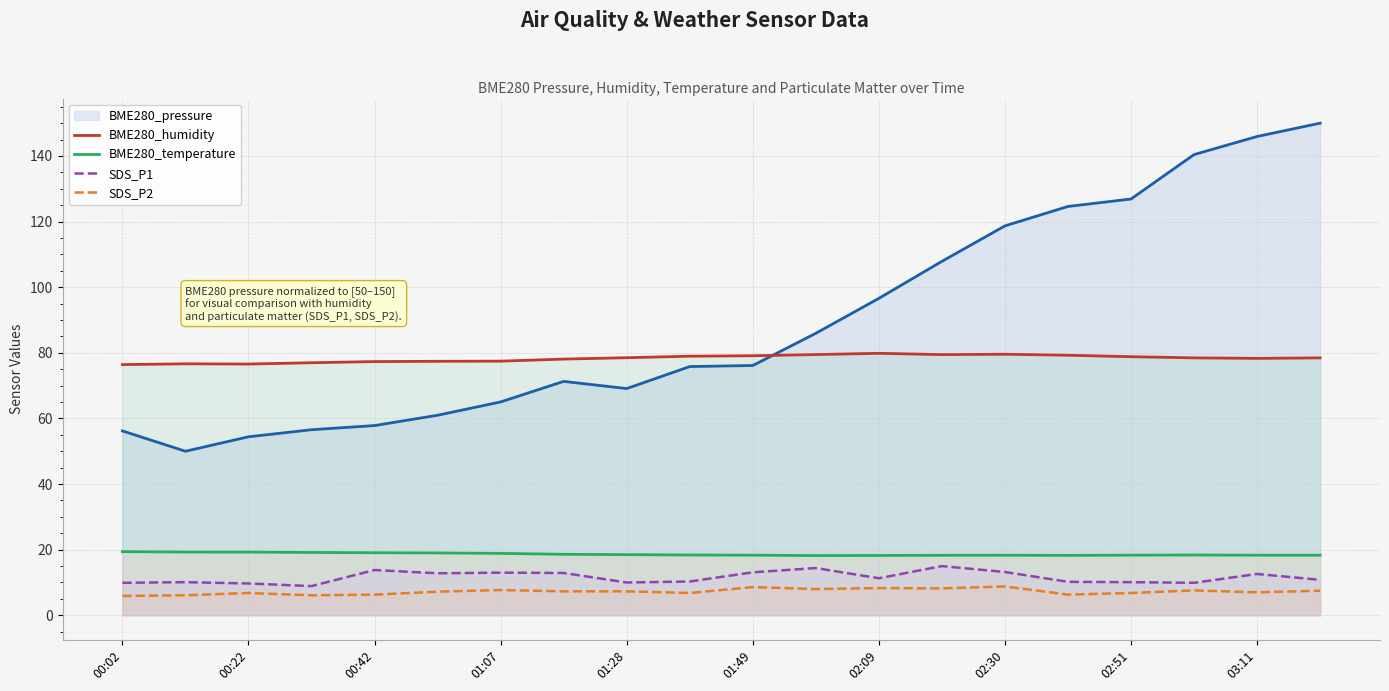

Which series has the largest range (max minus min)?

BME280_pressure